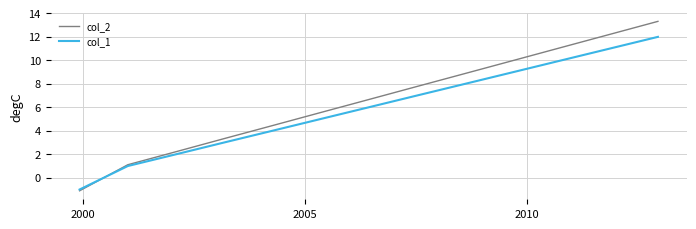

List the series in order of their overall mean, highest first.

col_2, col_1